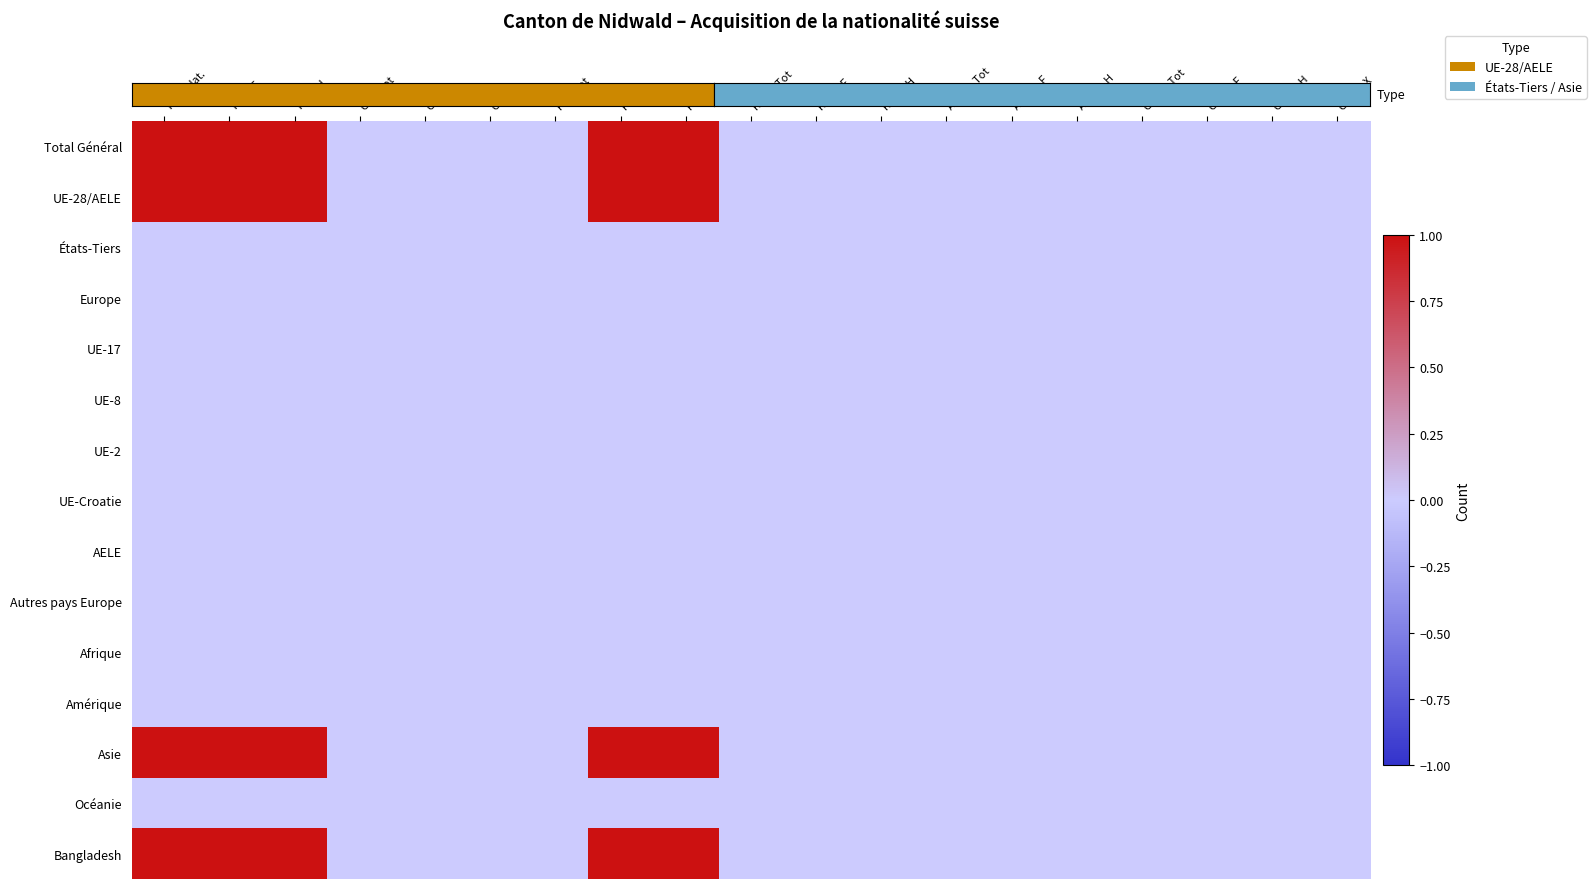

At how many categories does at least one series exceed 0?

5